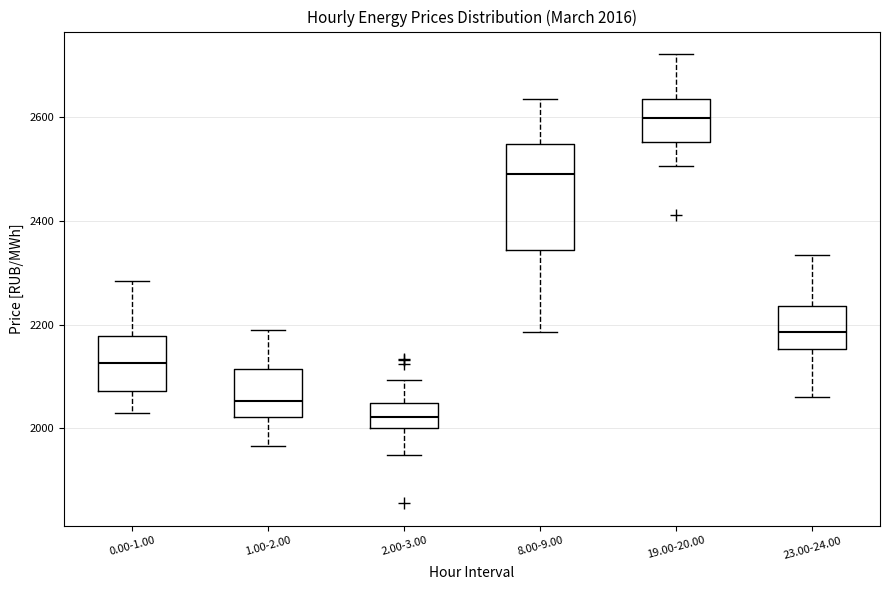

Which box's median line is the highest?

19.00-20.00